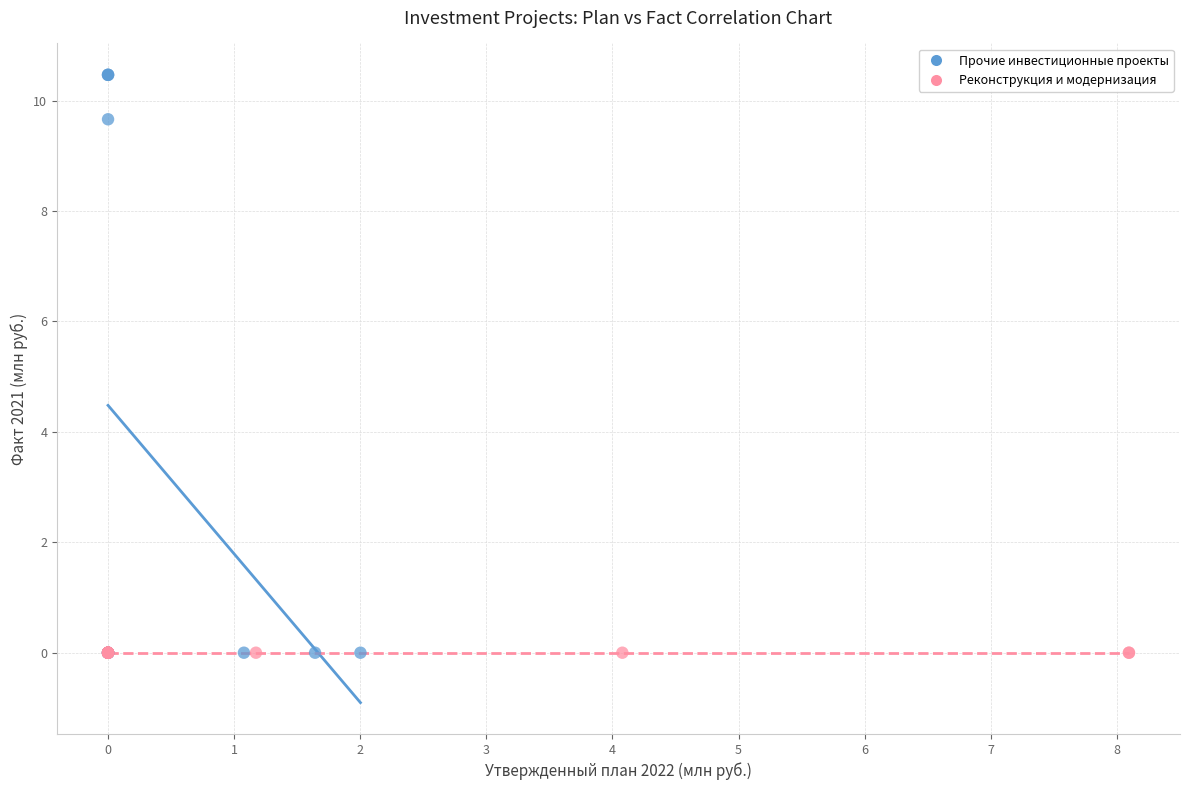

Which series contains the highest Y value?

Прочие инвестиционные проекты